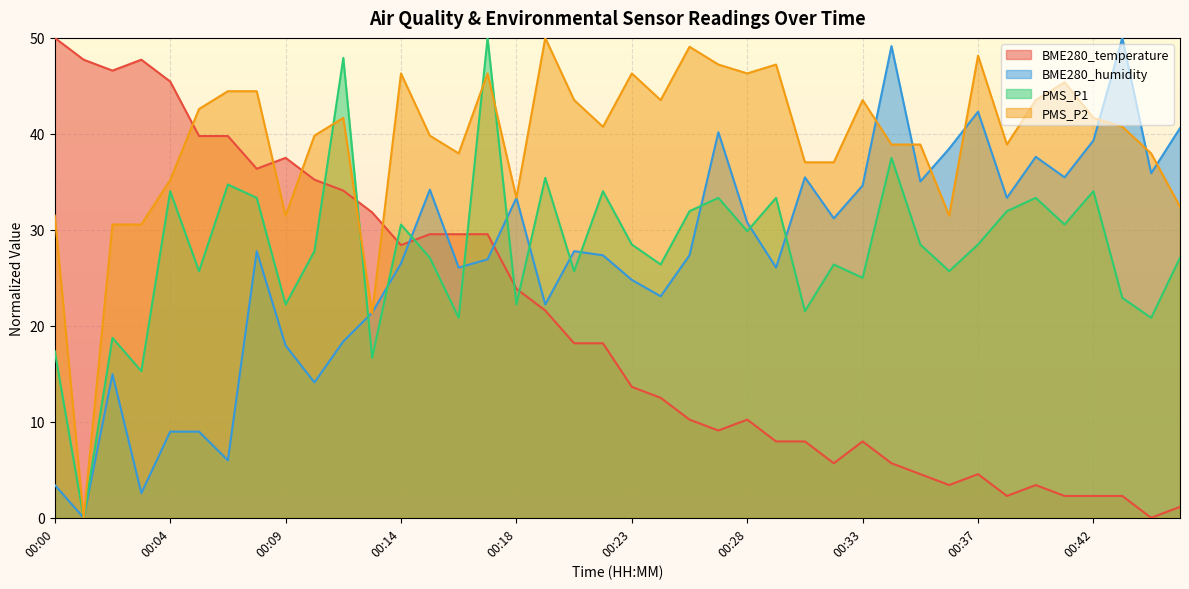

What is the sum of the BME280_temperature values at 00:20 and 00:44?

21.6